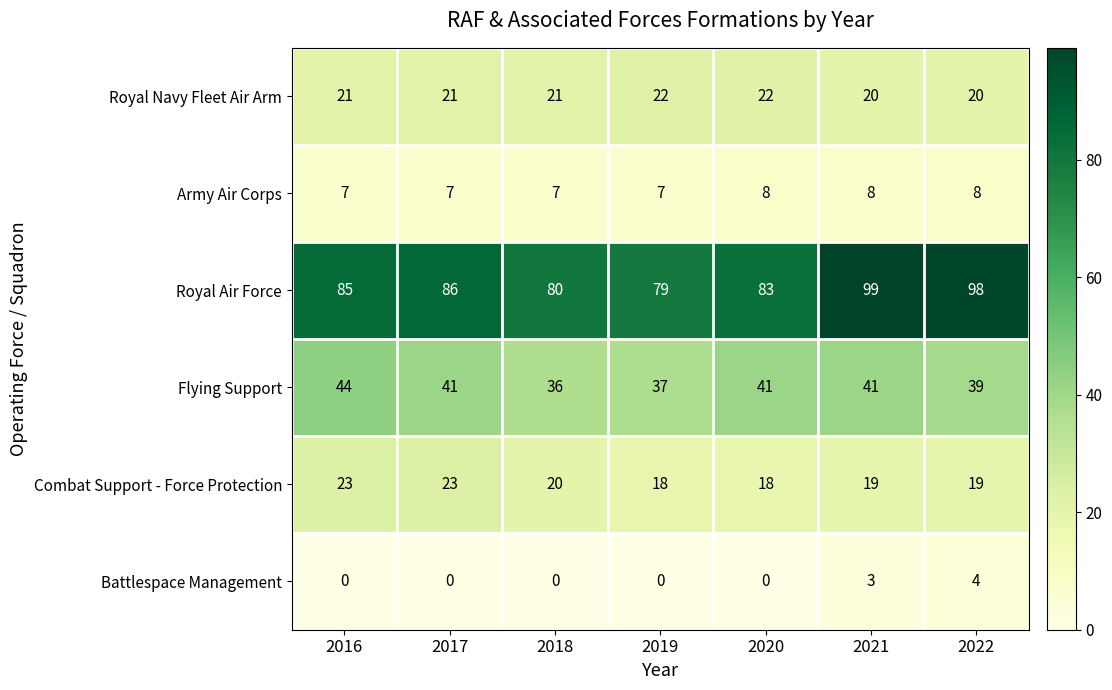

Which series changed the most between 2018 and 2020?

Flying Support